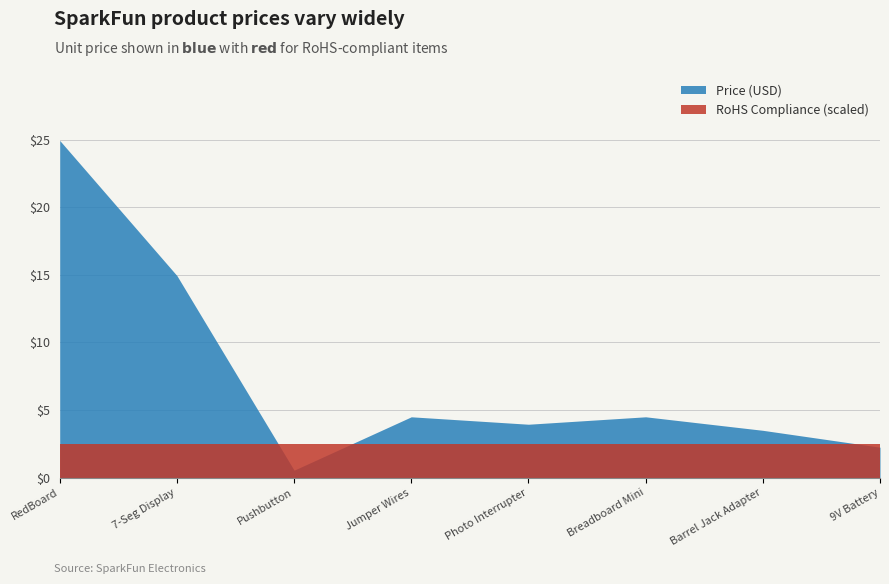

Rank the series by their maximum value, from highest to lowest.

Price (USD), RoHS Compliance (scaled)